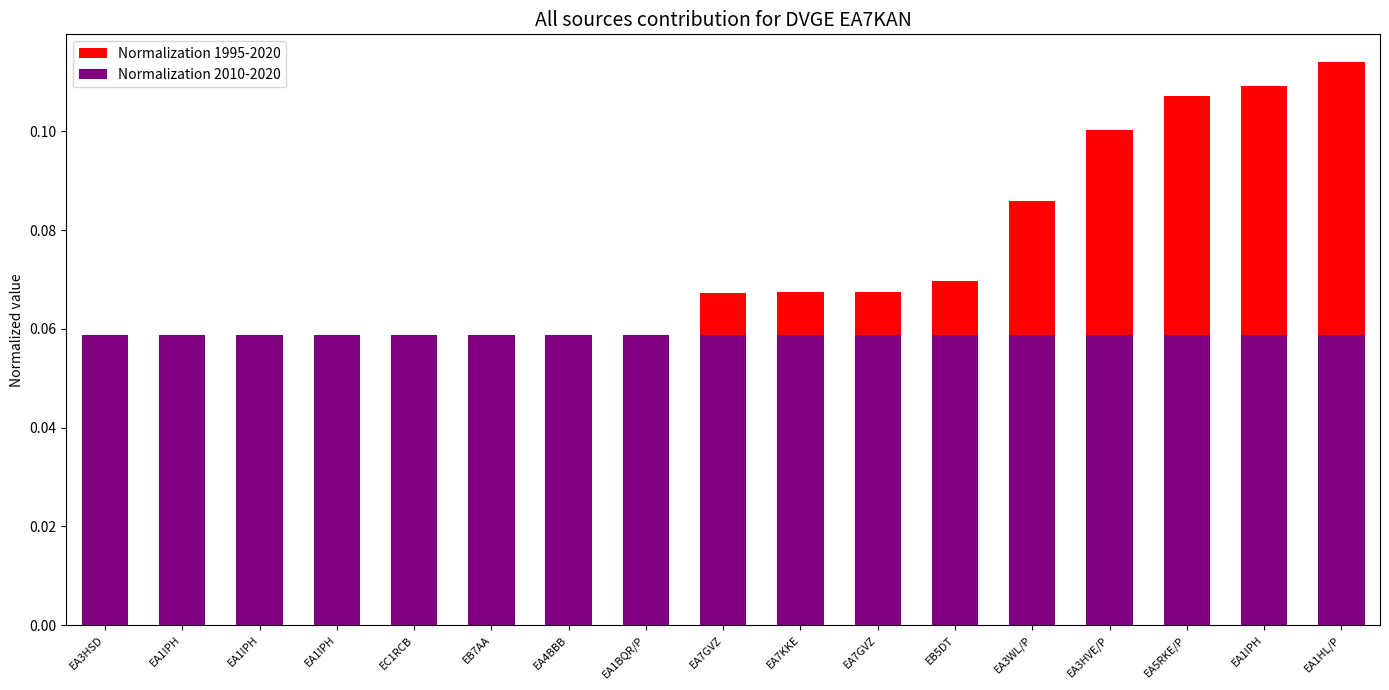

What is the difference between the second highest and second lowest values in the Normalization 1995-2020 series?

0.1